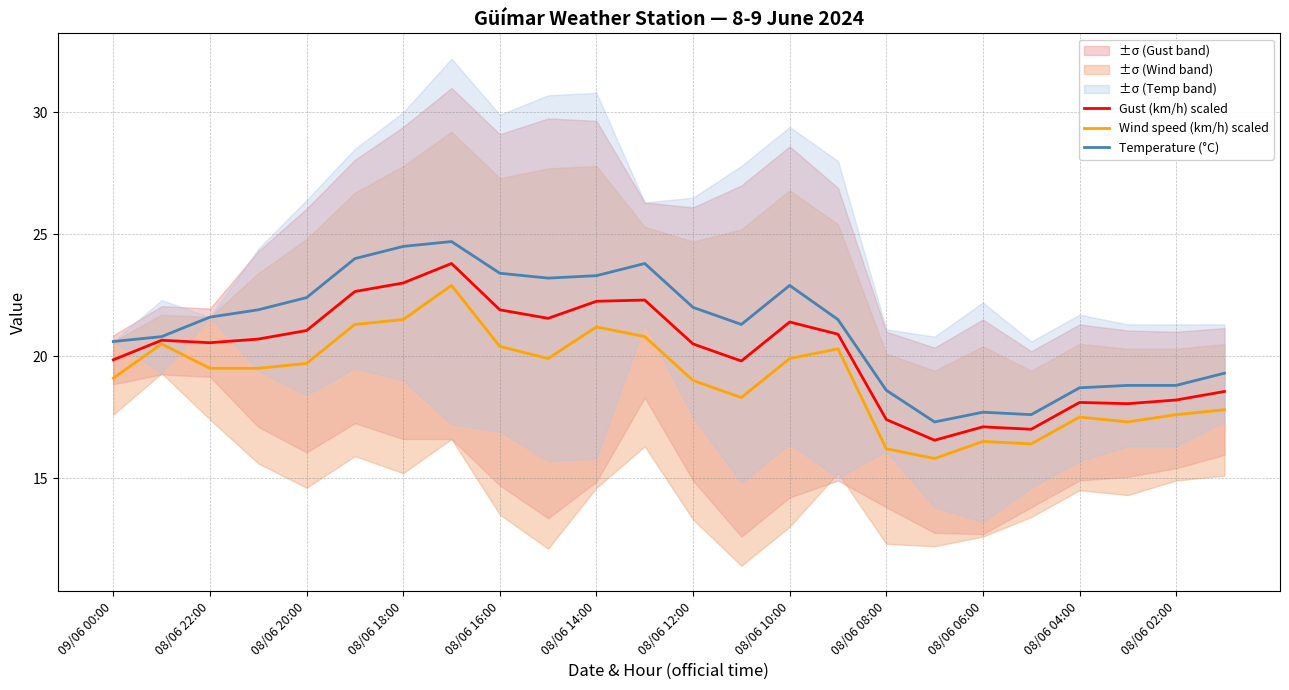

How many values in the Wind speed (km/h) scaled series exceed 19?

14